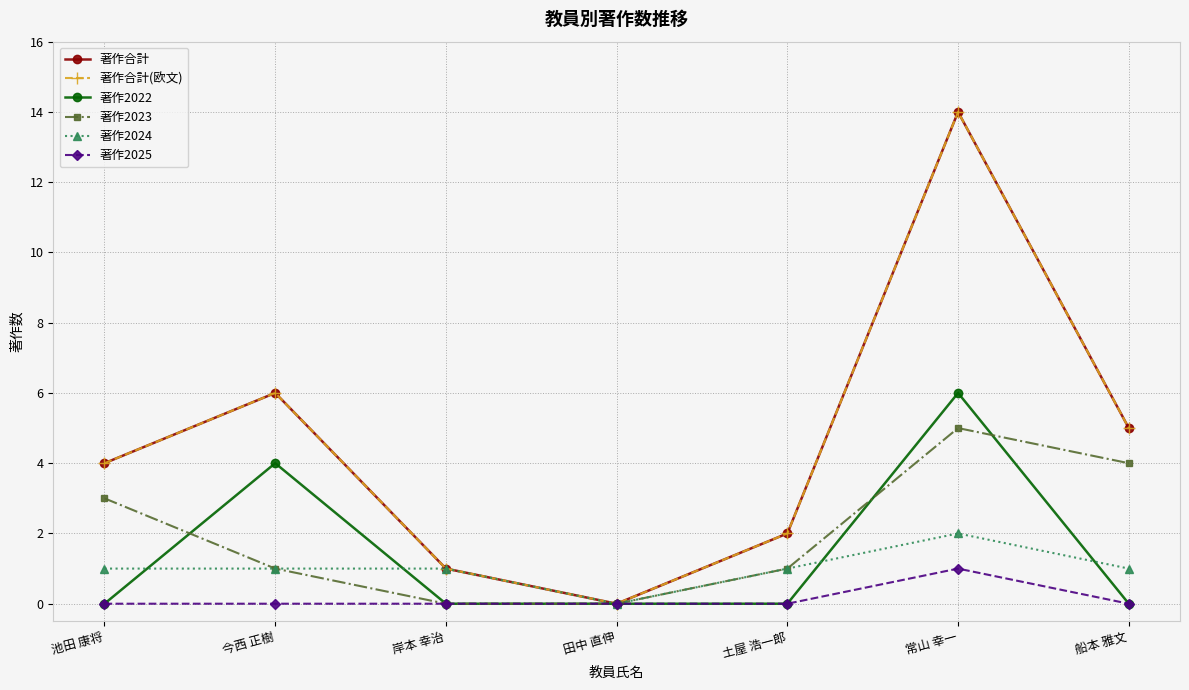

Which has a higher value, 船本 雅文 or 岸本 幸治?

船本 雅文